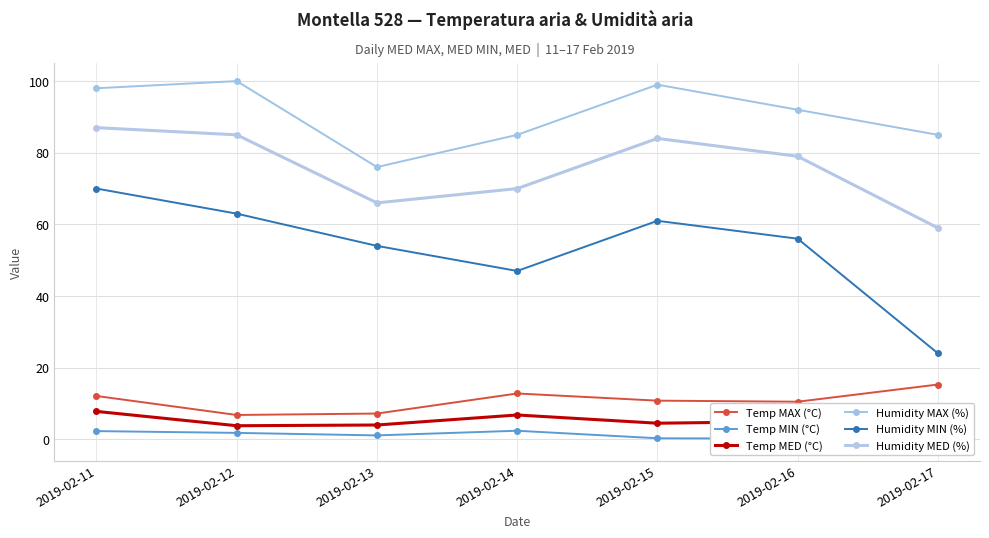

Rank the series at 2019-02-12 from highest to lowest value.

Humidity MAX (%), Humidity MED (%), Humidity MIN (%), Temp MAX (°C), Temp MED (°C), Temp MIN (°C)